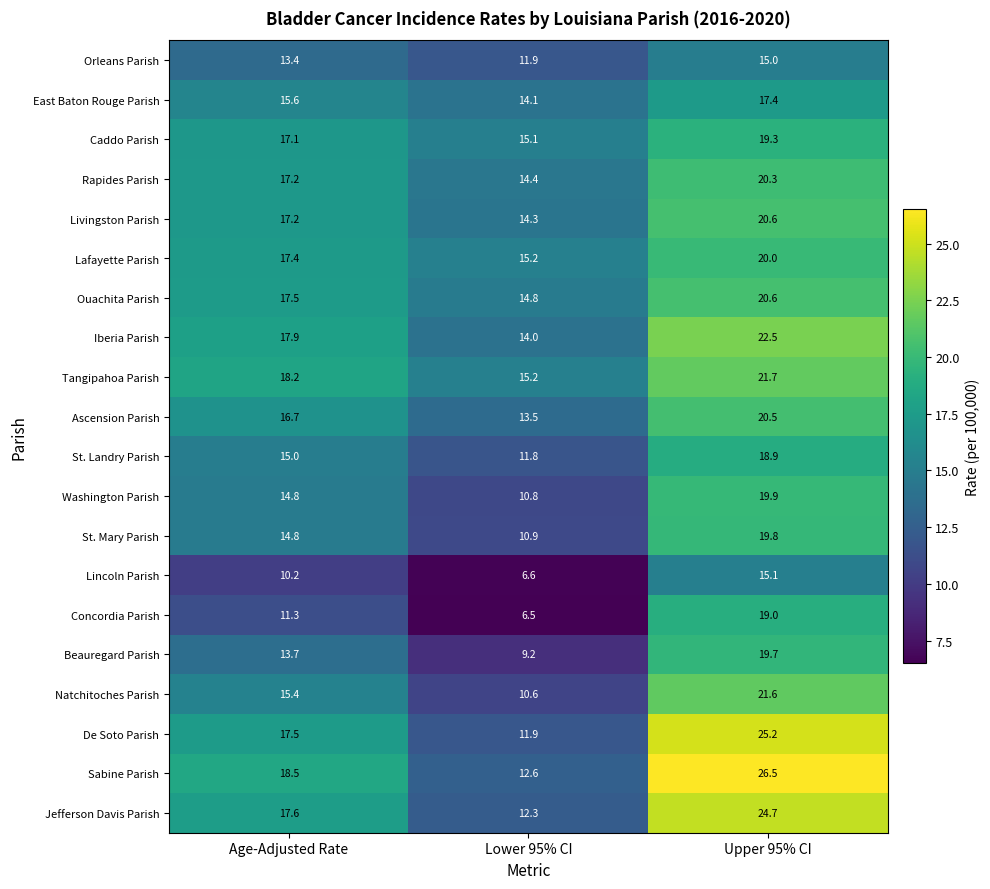

What is the total value across all series at Lower 95% CI?

245.7